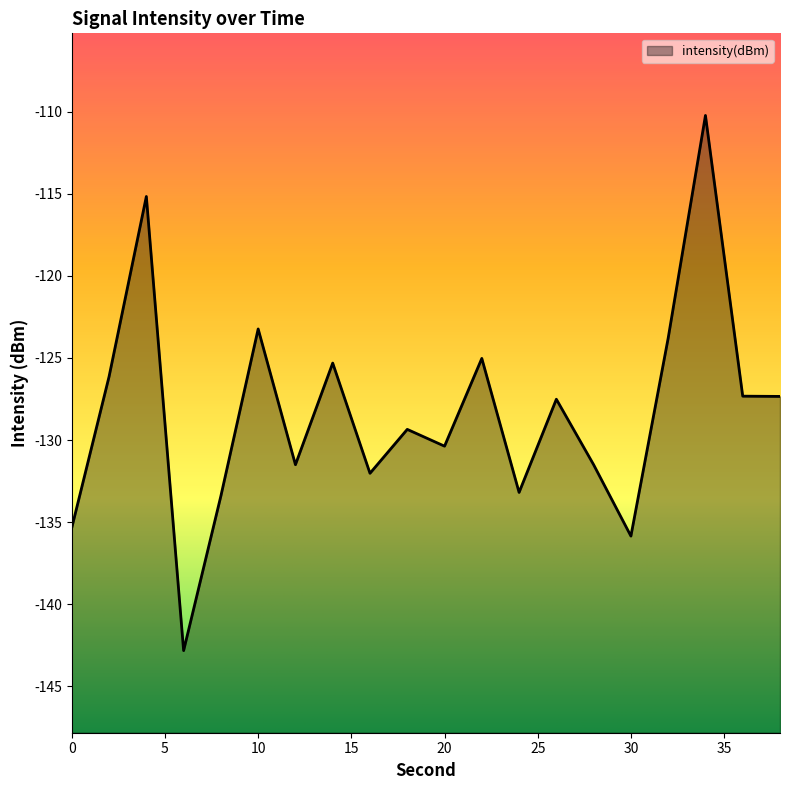

Where is the data nearest to the value -126?

2